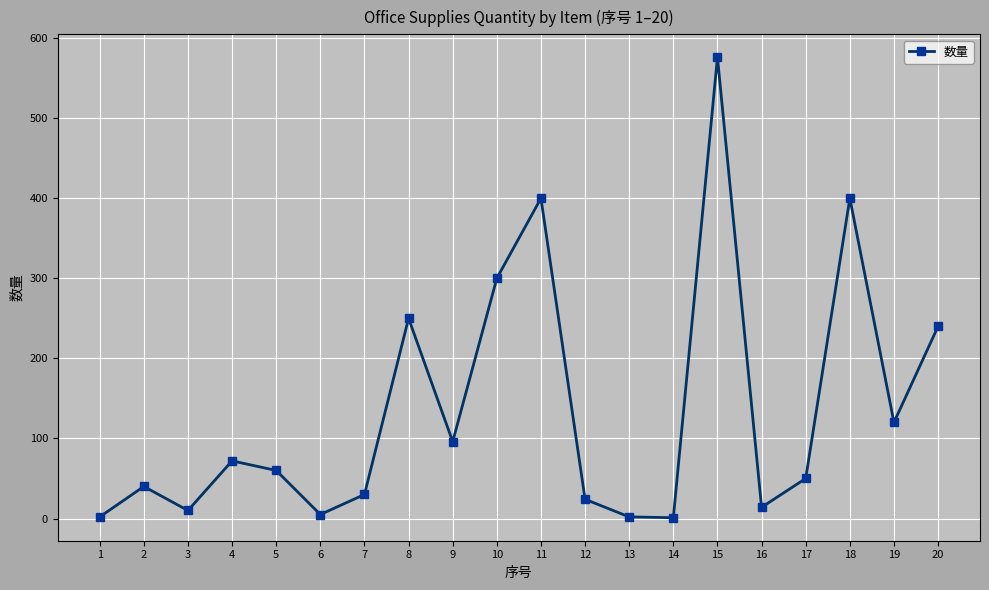

What is the difference between the maximum and minimum values?

575